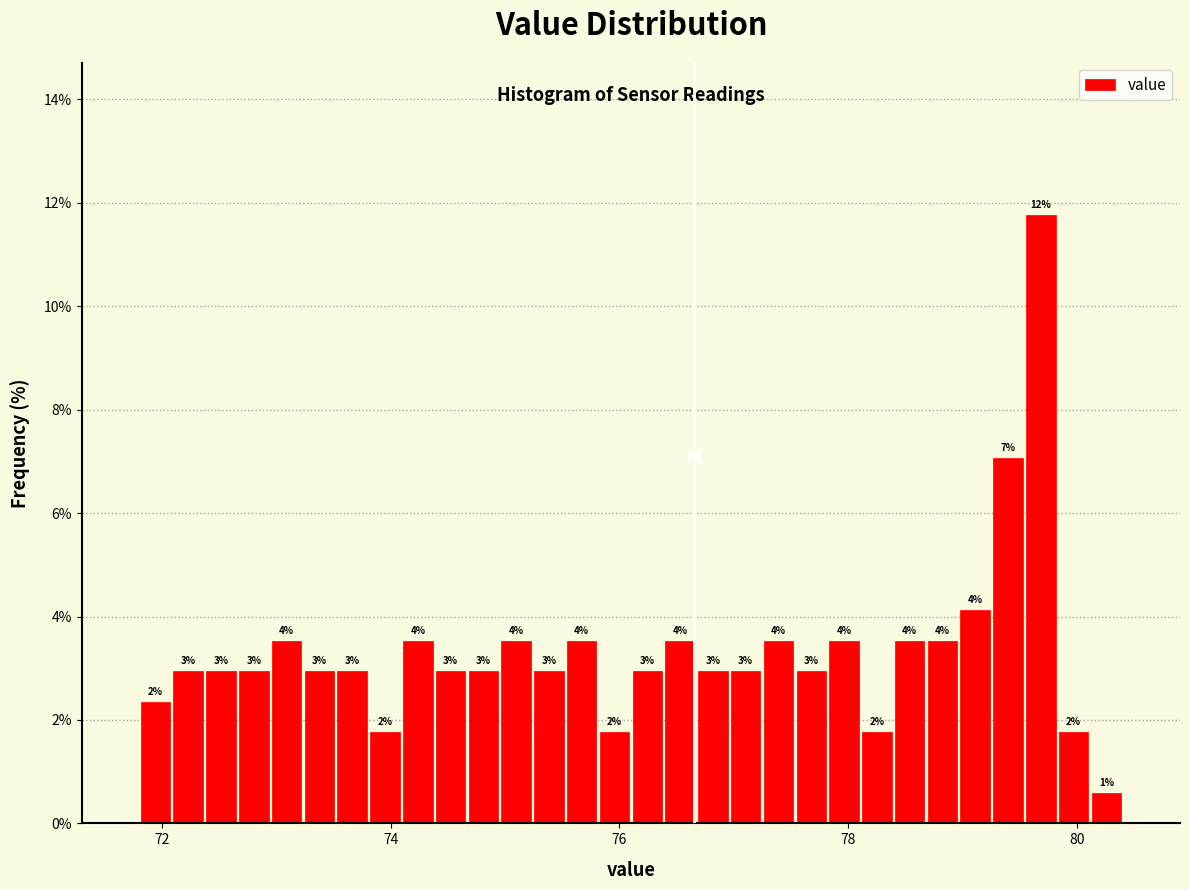

Read against the x-axis, roughly where is the centre of the tallest bar?

79.6